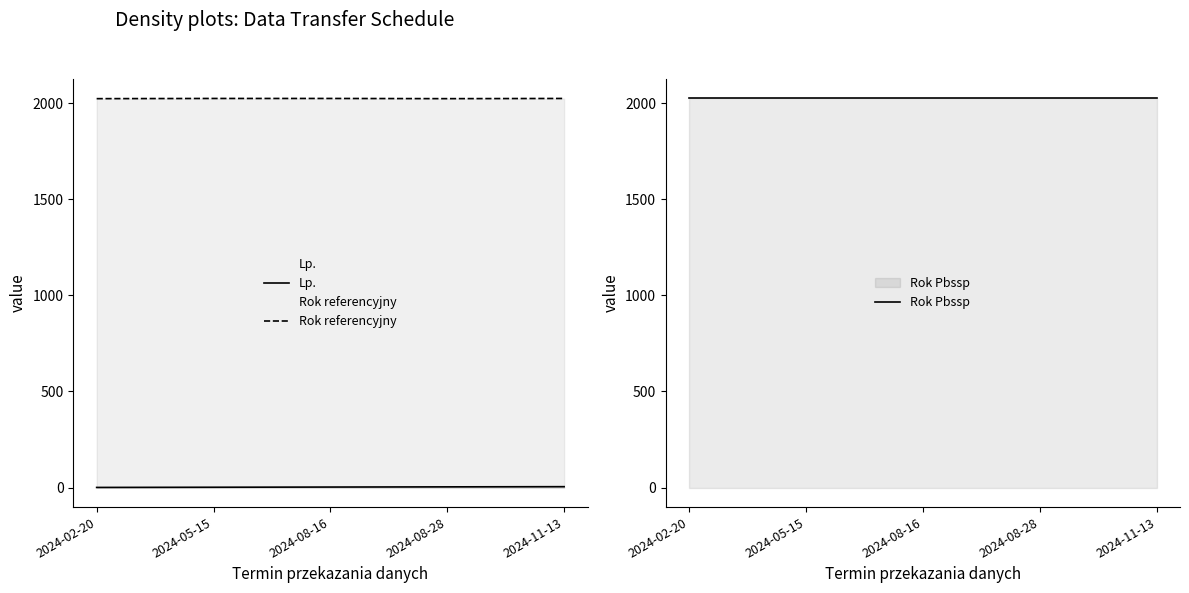

What are all the series names shown in the legend?

Lp., Rok referencyjny, Rok Pbssp